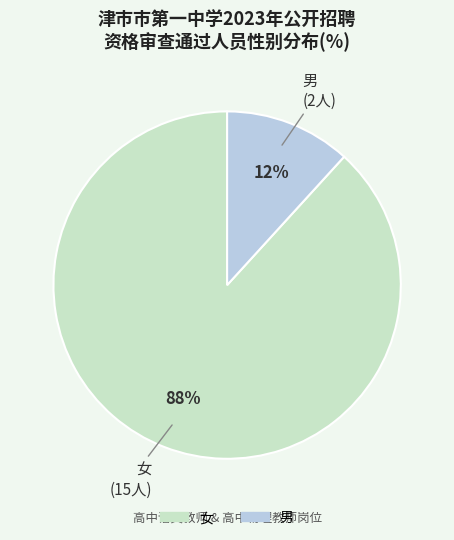

What percentage is the 女 slice, to the nearest percent?

88%